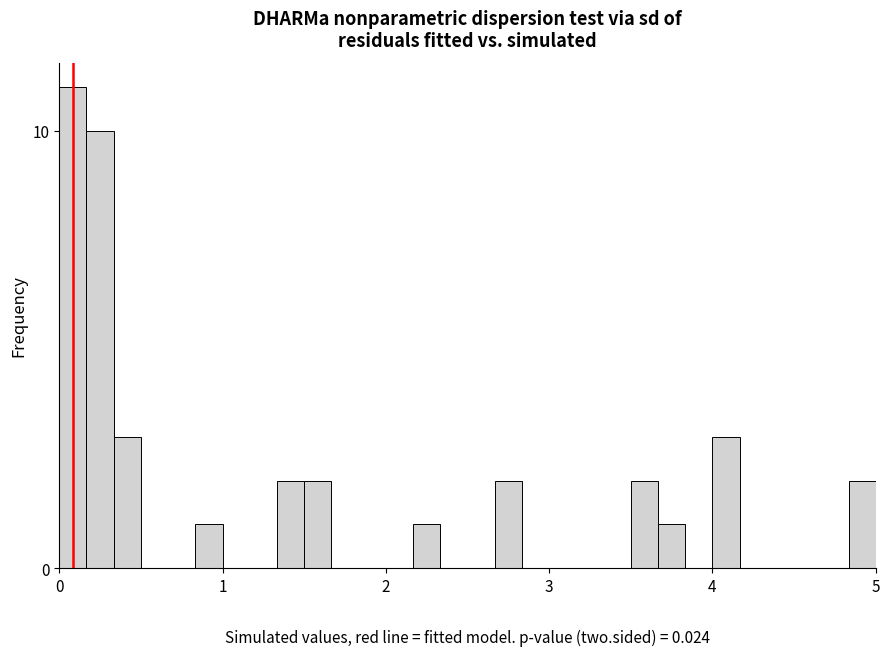

Around what value on the x-axis is the tallest bar? Give the approximate position of its centre, as read against the axis.

0.1